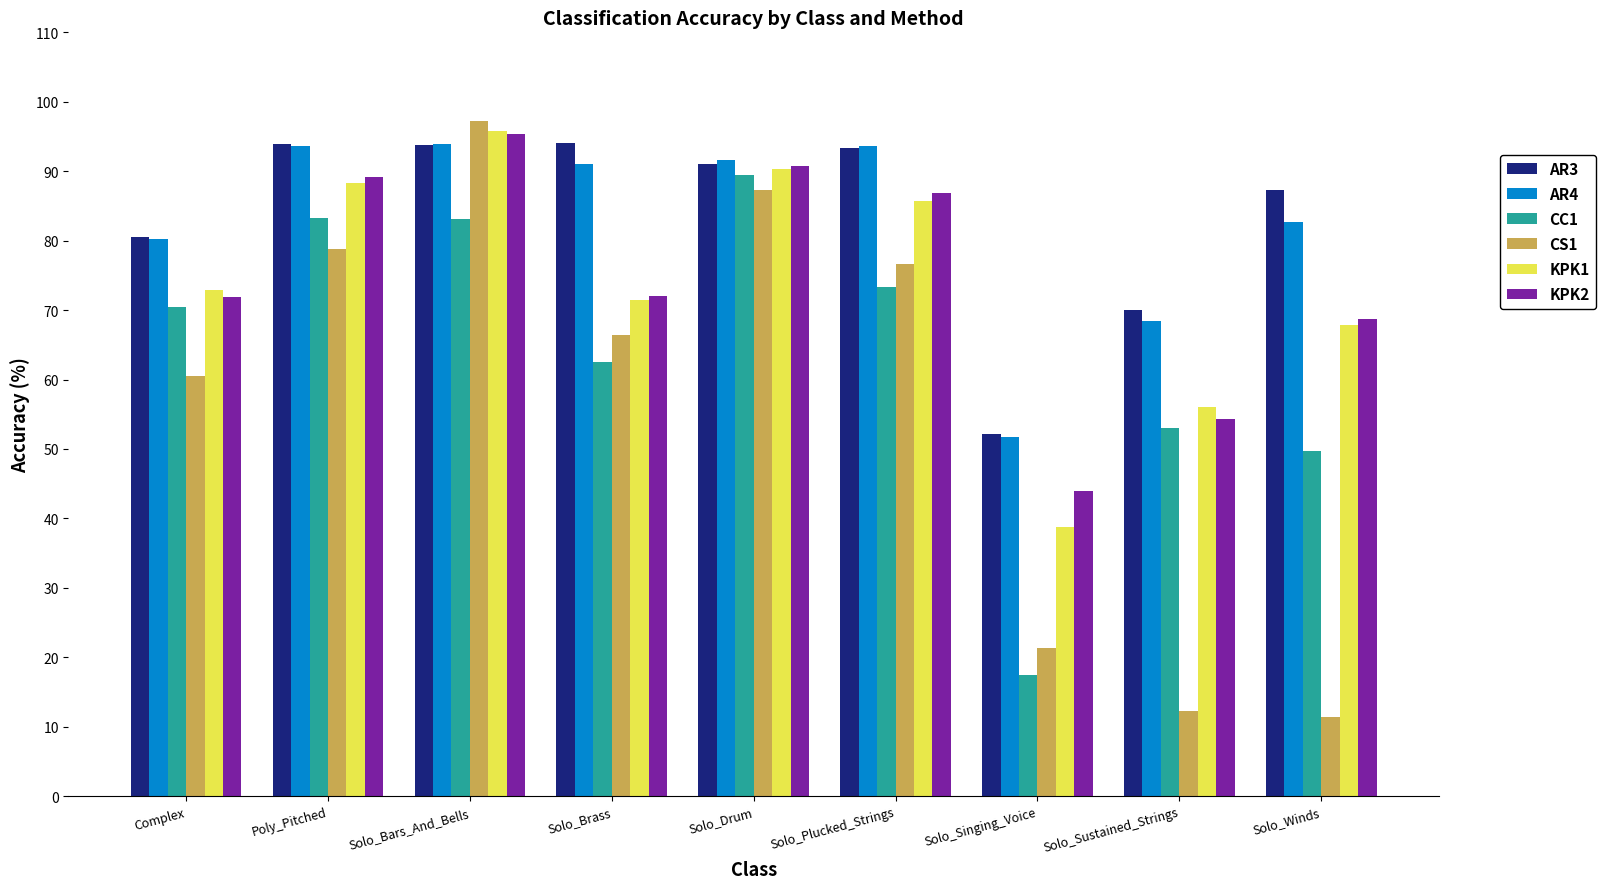

The value of AR4 at Solo_Singing_Voice is 79.6. True or false?

False